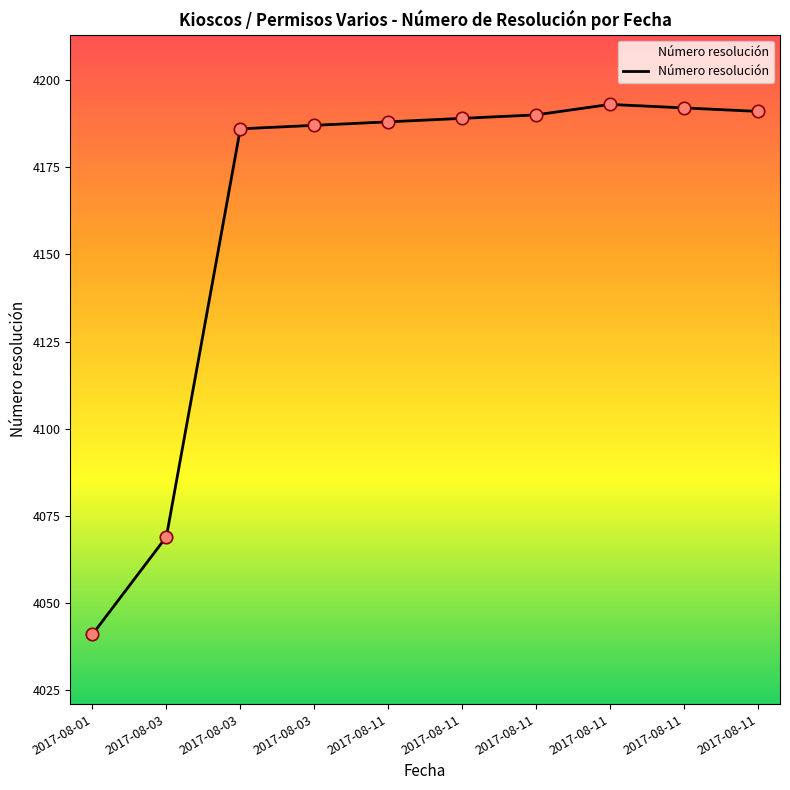

Approximately how many times larger is the value at 2017-08-11 compared to 2017-08-11?

1.0